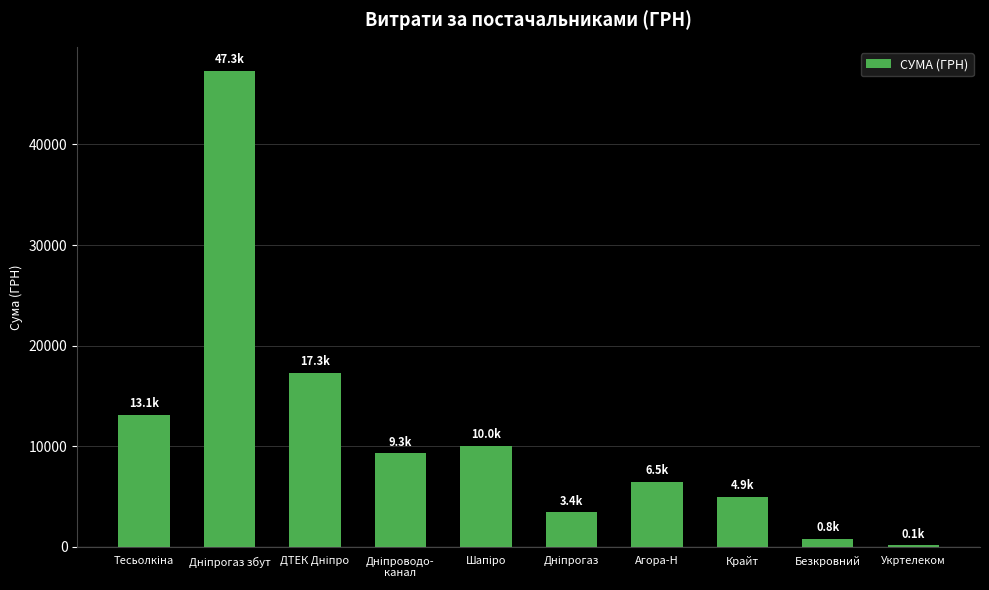

The value at Агора-Н is 6472.0. True or false?

True